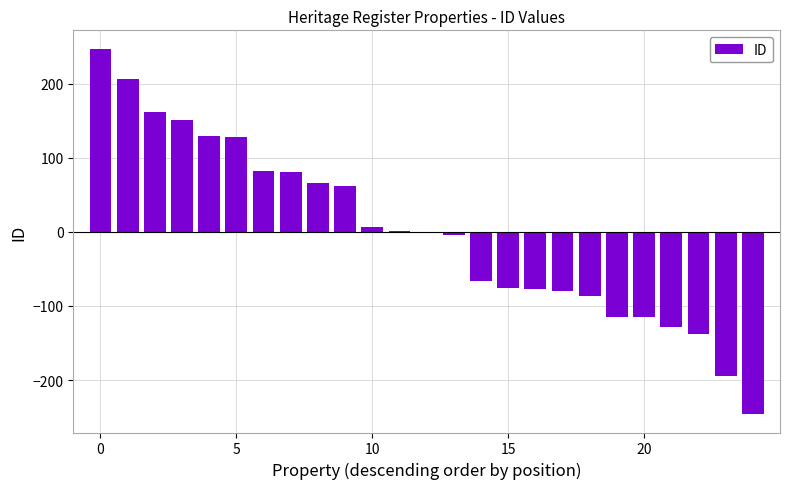

What is the maximum value shown in the chart?

247.8